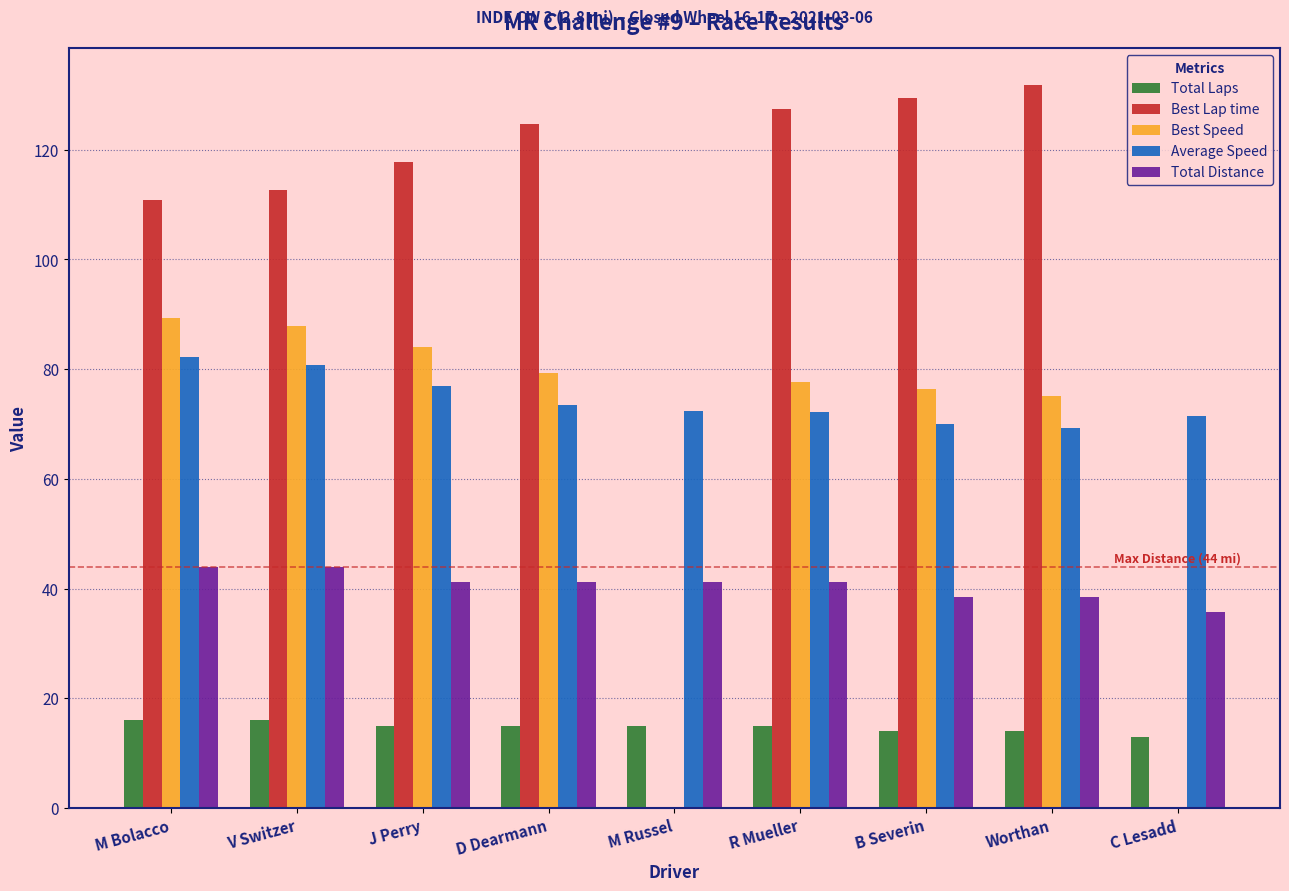

Which series has the widest spread of values?

Best Lap time